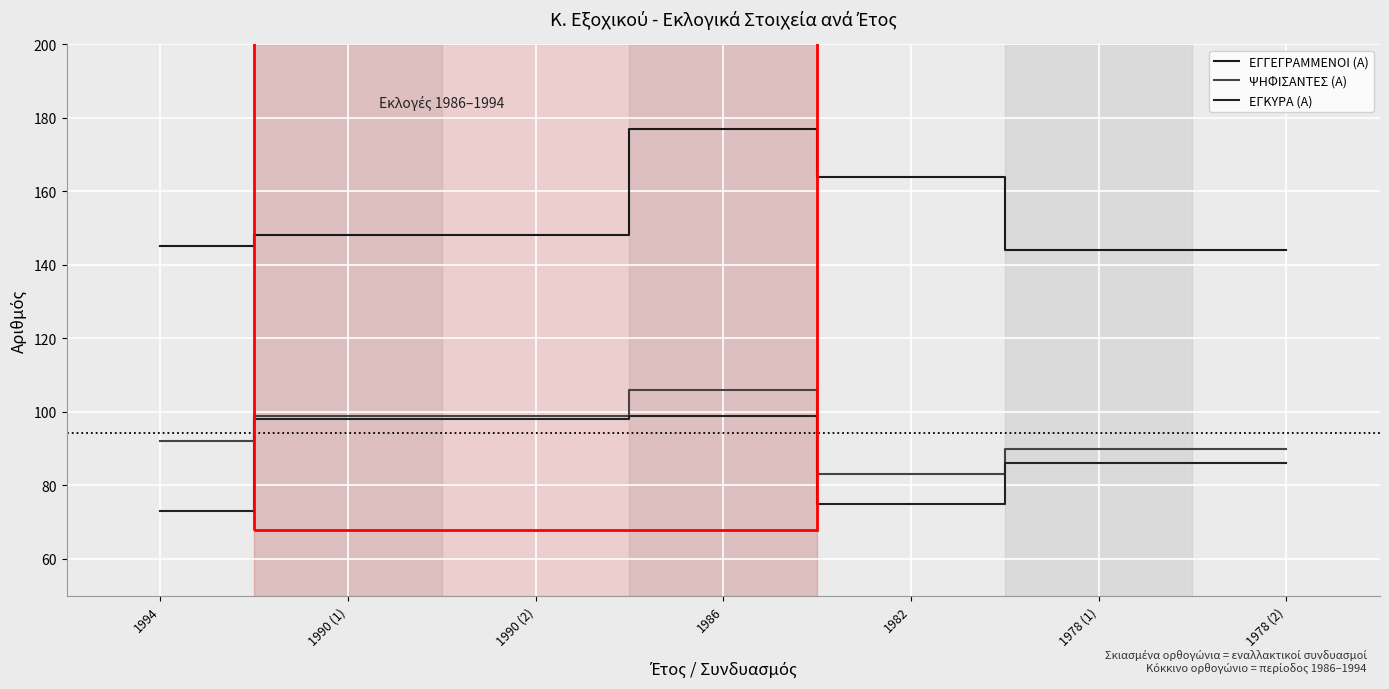

Which label corresponds to the largest value in the chart?

1986